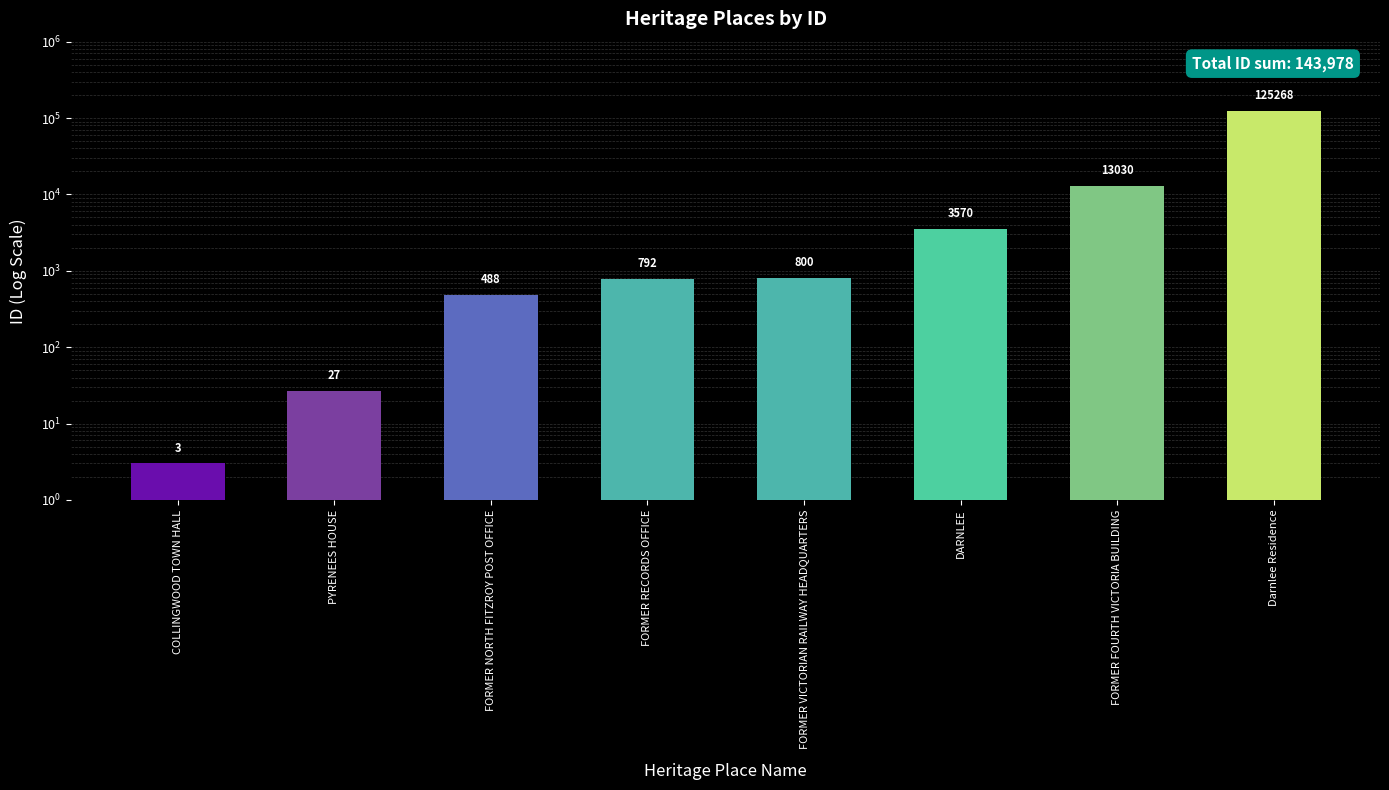

Does the chart contain stacked bars?

No